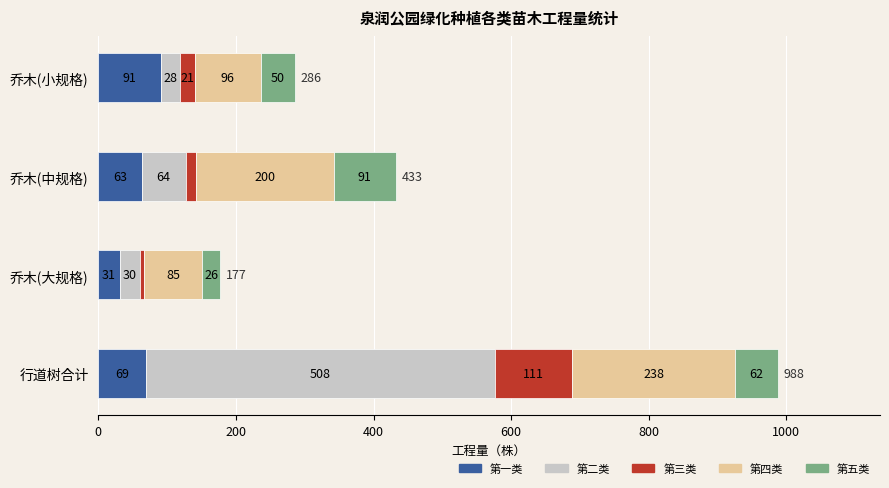

What is the sum of all 第一类 values?

254